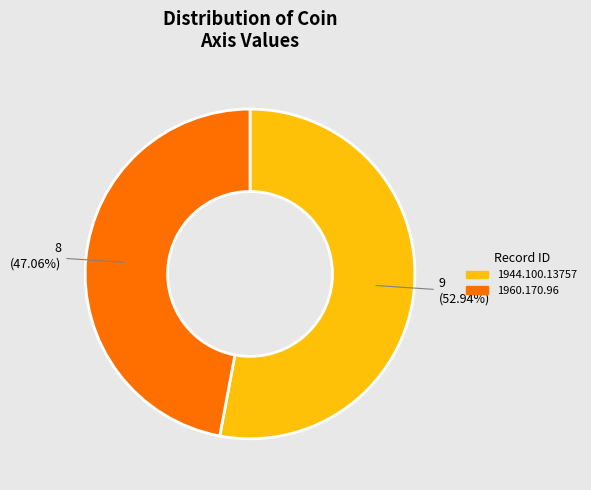

To the nearest percent, what is the difference between the largest and smallest slice percentages?

6%